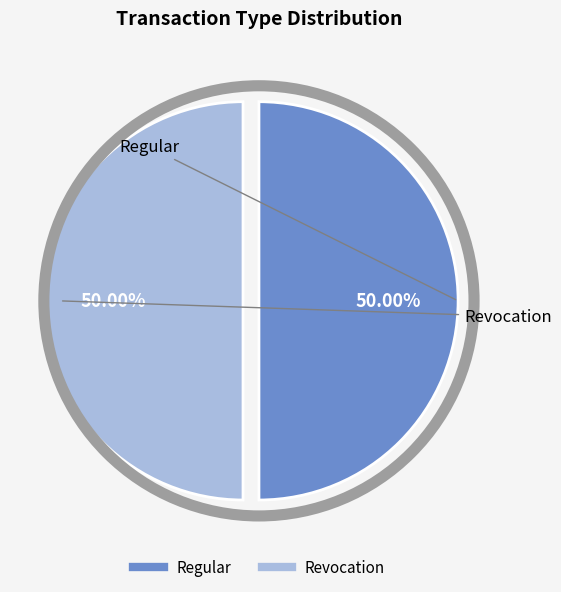

Combined, do Revocation and Regular account for over 50%?

Yes